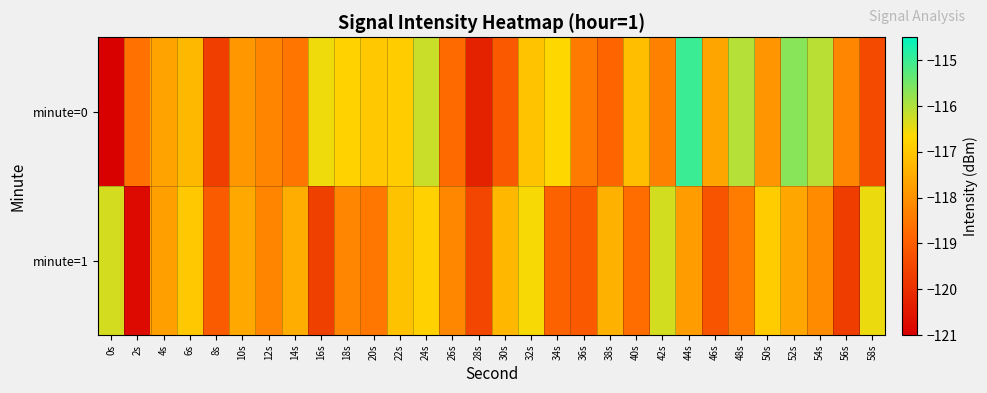

Reading left to right, extract all data points from this chart.

minute=0: 0s=-121.0	2s=-118.6	4s=-117.7	6s=-117.3	8s=-119.7	10s=-117.9	12s=-118.3	14s=-118.5	16s=-116.5	18s=-116.8	20s=-117.0	22s=-116.9	24s=-116.2	26s=-118.7	28s=-120.3	30s=-119.1	32s=-117.1	34s=-116.7	36s=-118.4	38s=-118.9	40s=-117.2	42s=-118.3	44s=-115.0	46s=-117.6	48s=-116.0	50s=-117.9	52s=-115.7	54s=-116.1	56s=-118.2	58s=-119.4
minute=1: 0s=-116.3	2s=-120.8	4s=-117.7	6s=-117.0	8s=-119.1	10s=-117.6	12s=-118.3	14s=-117.5	16s=-119.6	18s=-118.2	20s=-118.5	22s=-117.1	24s=-116.8	26s=-118.2	28s=-119.5	30s=-117.3	32s=-116.6	34s=-118.9	36s=-119.1	38s=-117.4	40s=-118.7	42s=-116.3	44s=-117.8	46s=-119.2	48s=-118.4	50s=-116.9	52s=-117.6	54s=-118.1	56s=-119.7	58s=-116.5